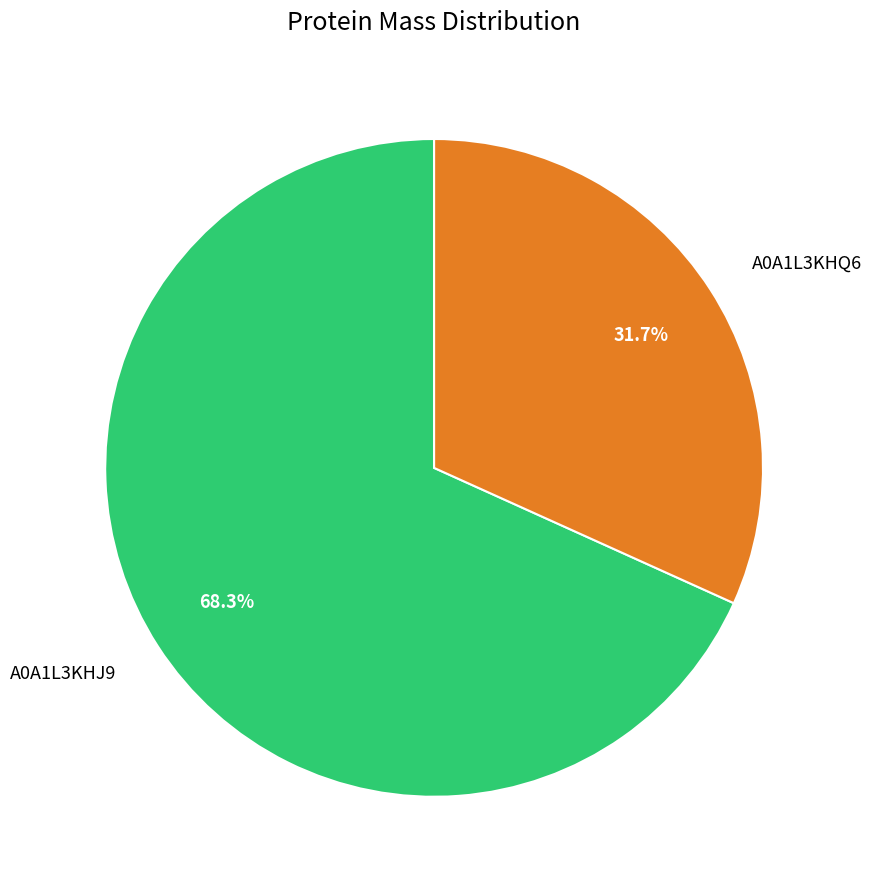

Is A0A1L3KHJ9 the majority of the pie?

Yes